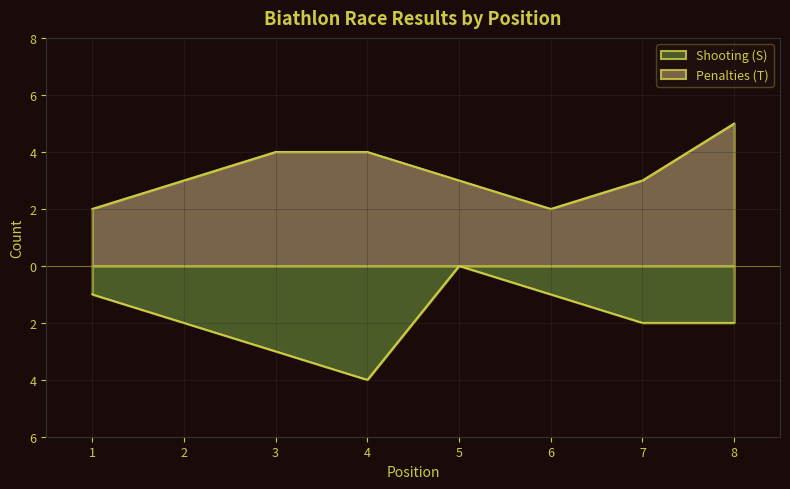

How many interior local peaks does the Shooting (S) series have?

1